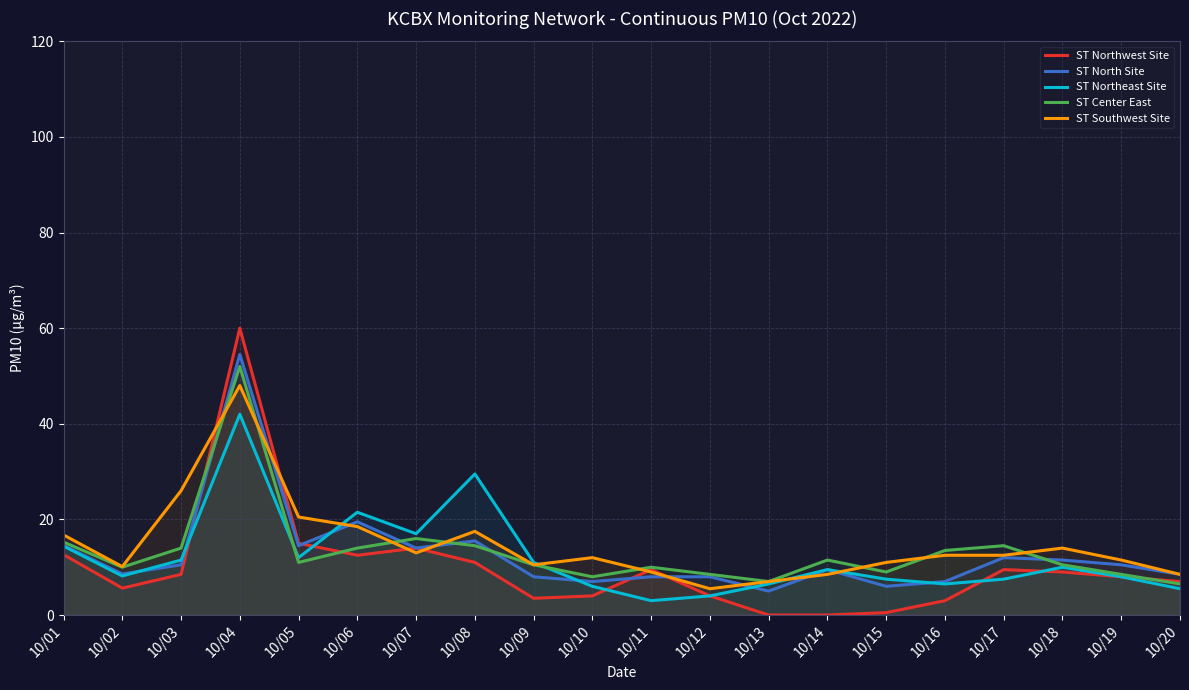

Read the ST Northwest Site value at 10/01.

12.6